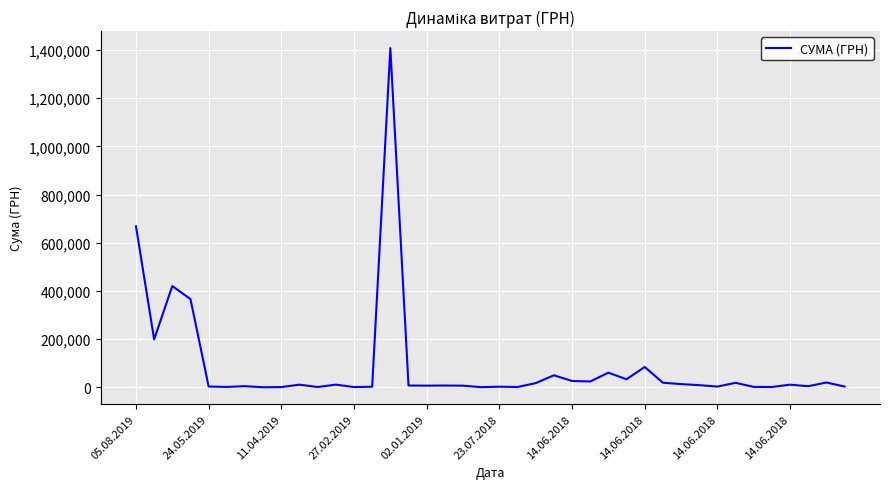

What is the maximum value shown in the chart?

1407955.5